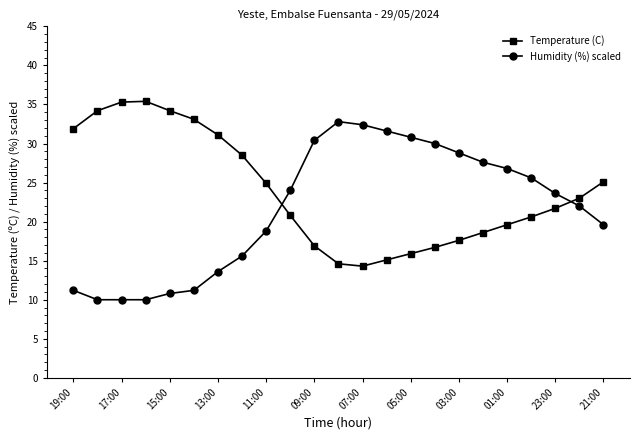

List the series in order of their overall mean, highest first.

Temperature (C), Humidity (%) scaled